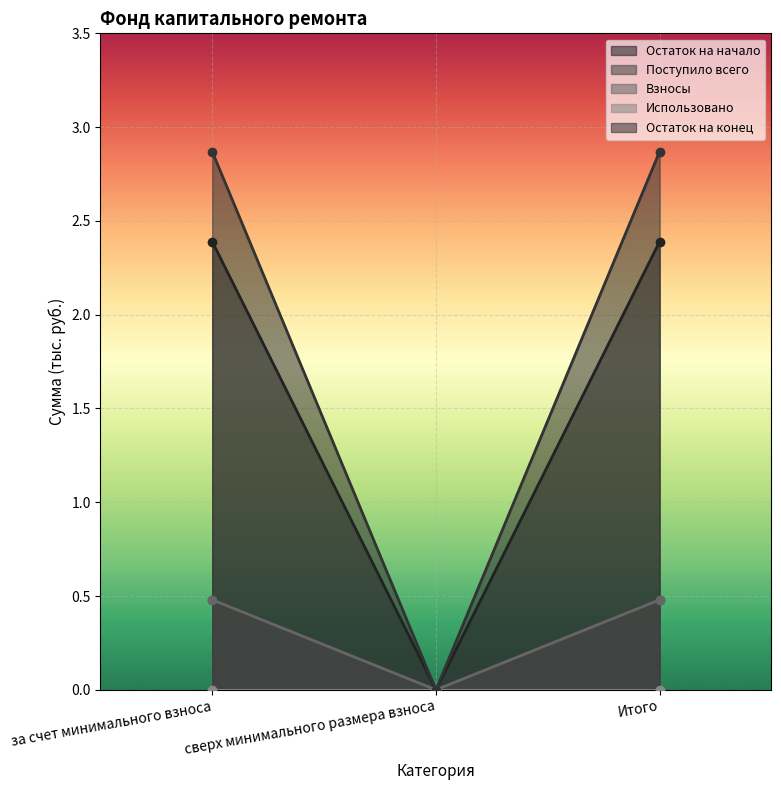

What is the sum of all Поступило всего values?

1.0